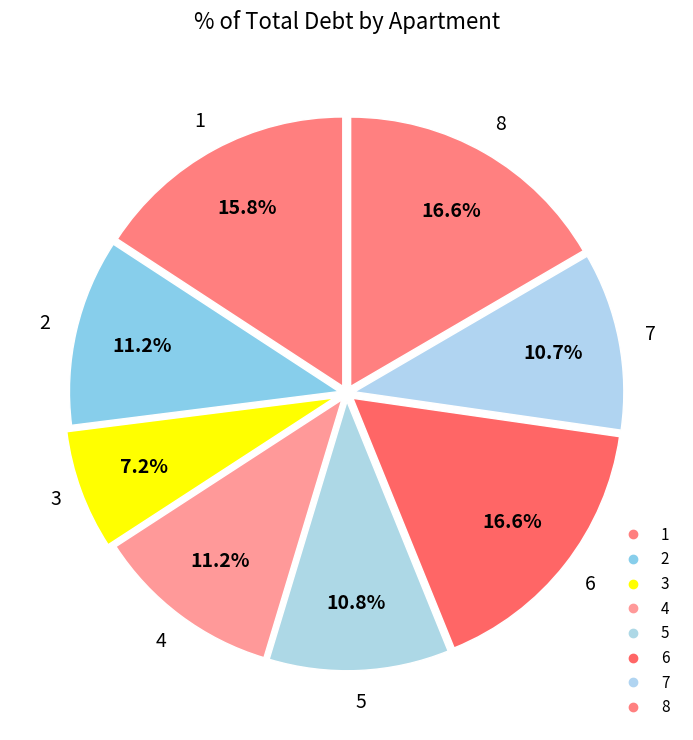

How many slices are in this pie chart?

8